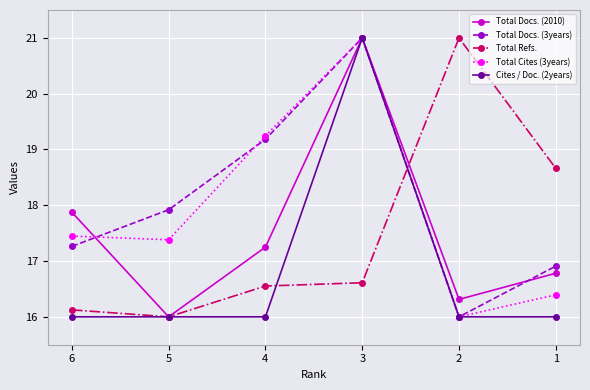

Which series has the largest total across all categories?

Total Docs. (3years)